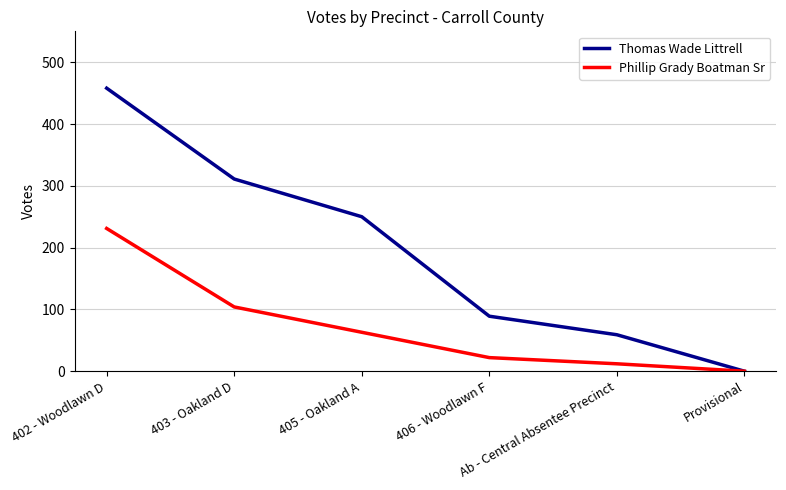

Which series has the widest spread of values?

Thomas Wade Littrell